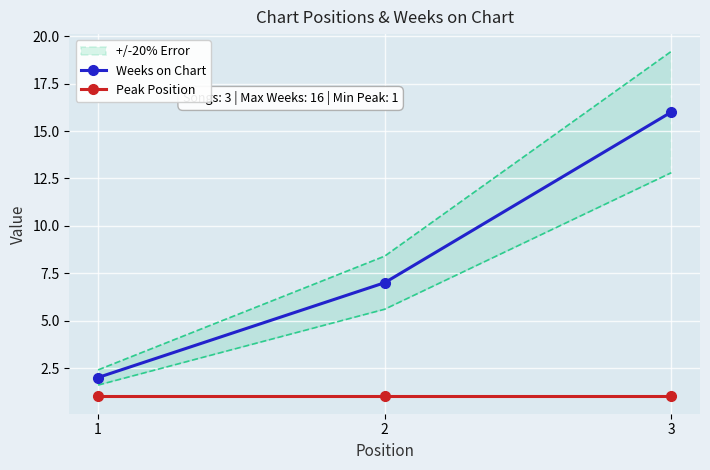

Reading left to right, what are all the values shown in this chart?

Weeks on Chart: 2	7	16
Peak Position: 1	1	1